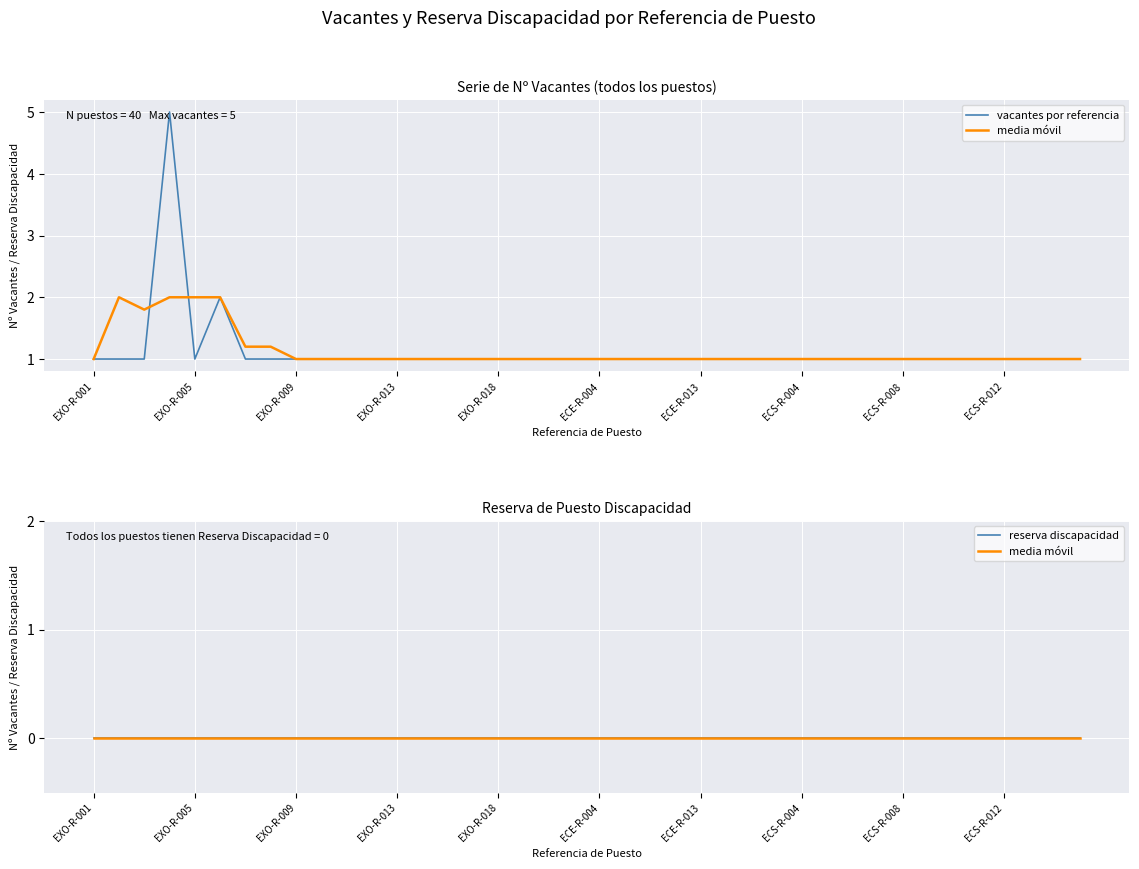

Which has a higher value, 33 or 28?

33